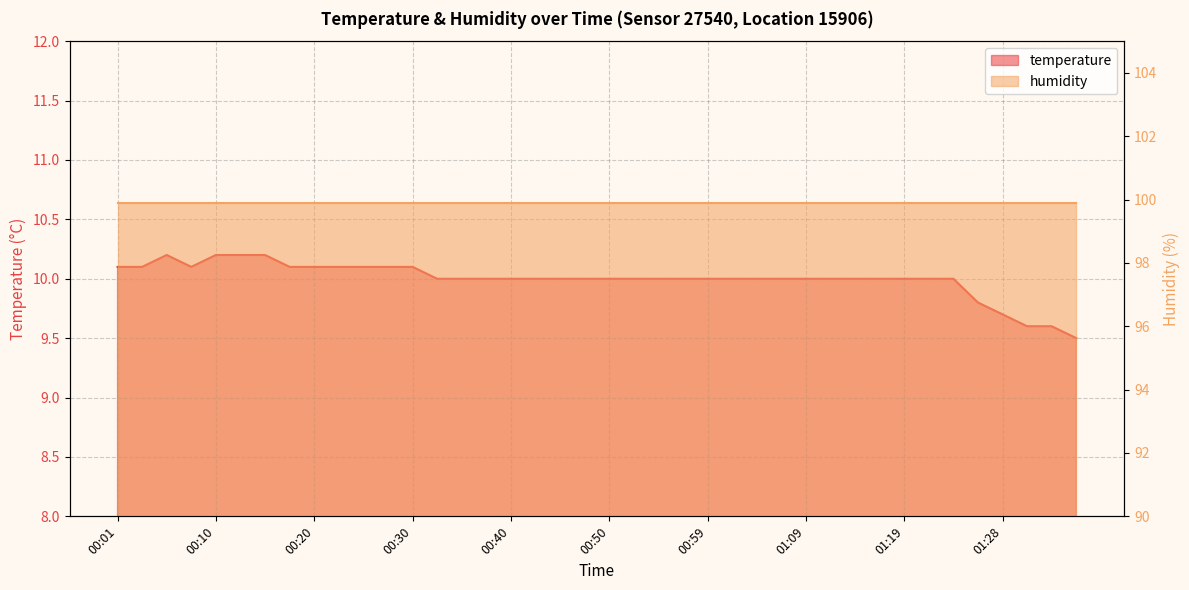

How many categories are shown in the chart?

40